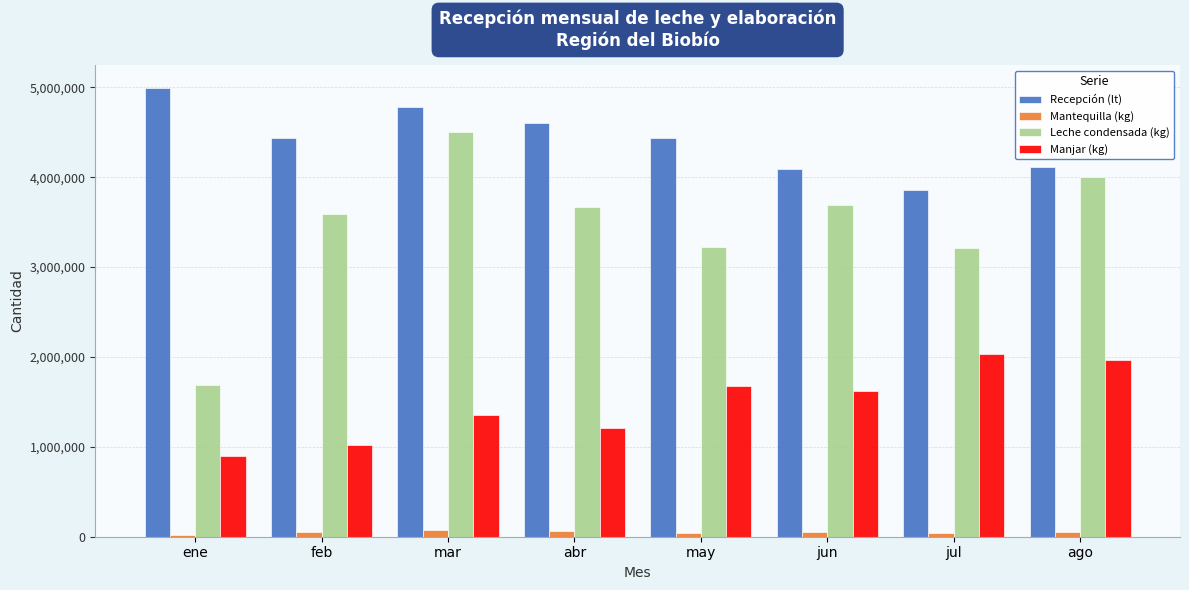

At how many categories does at least one series exceed 3804275?

8